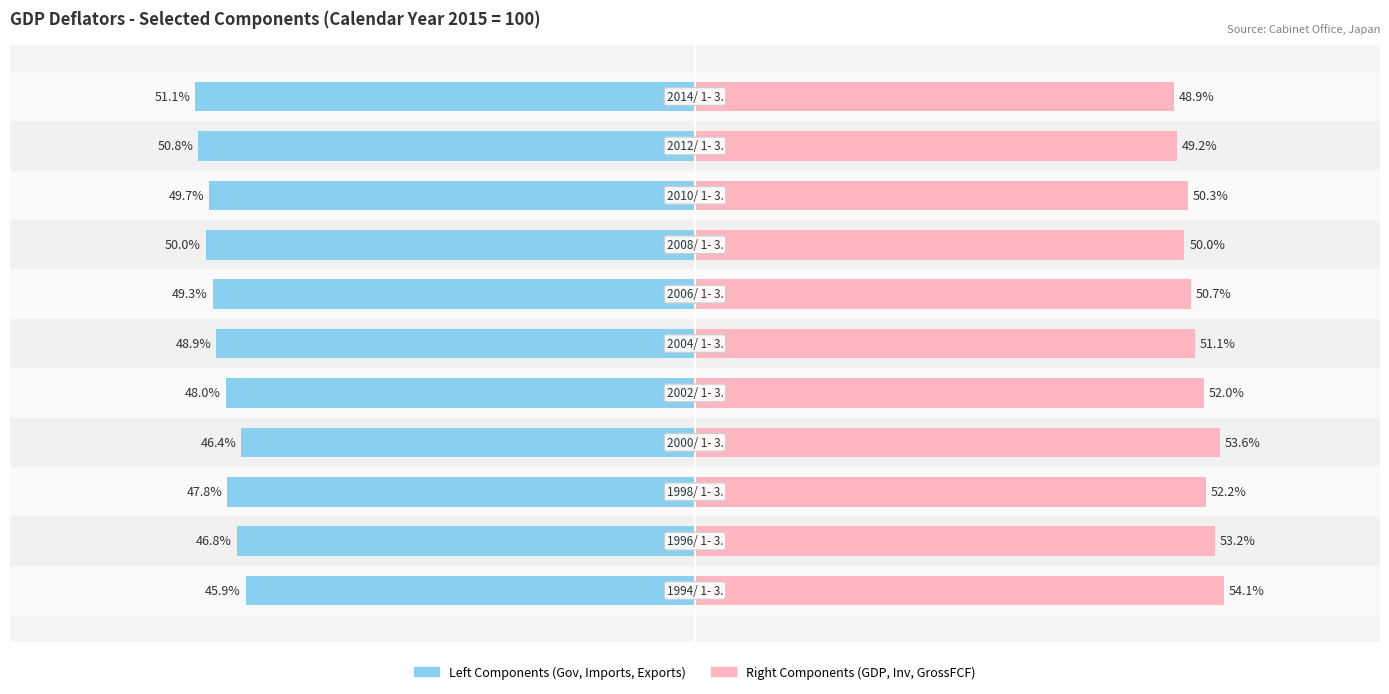

What position from the right is −20?

8